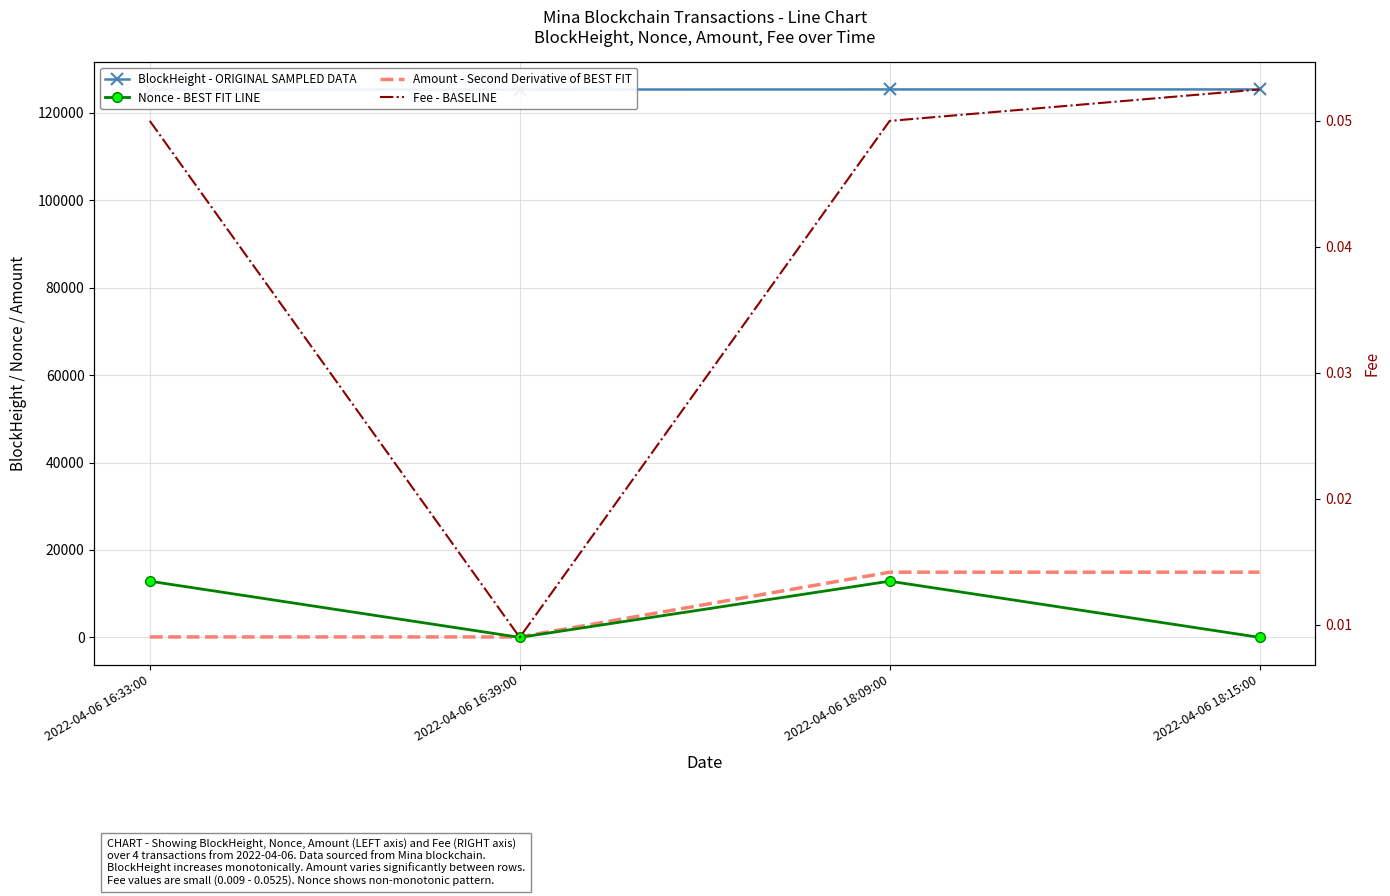

Is the value of BlockHeight - ORIGINAL SAMPLED DATA at 2022-04-06 18:15:00 greater than the value of Nonce - BEST FIT LINE at 2022-04-06 18:09:00?

Yes